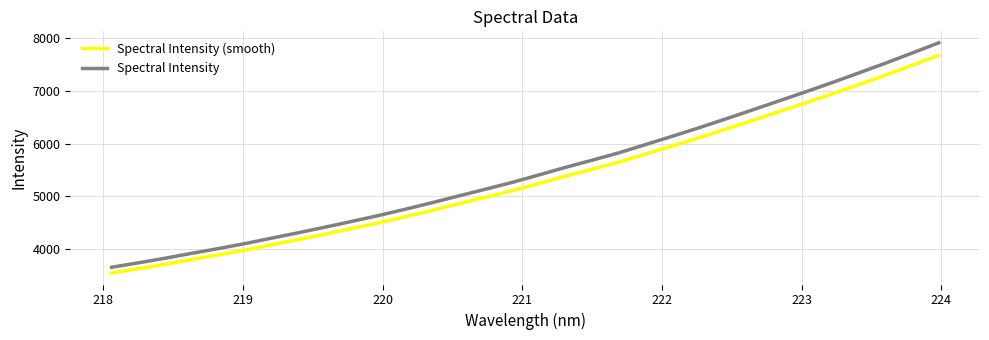

True or false: Spectral Intensity and Spectral Intensity (smooth) cross at least once.

False